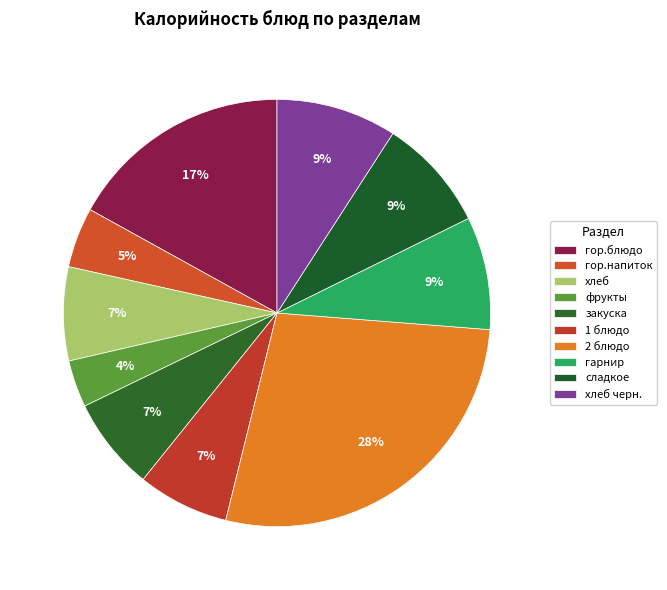

To the nearest percent, what percentage of the pie is гарнир?

9%